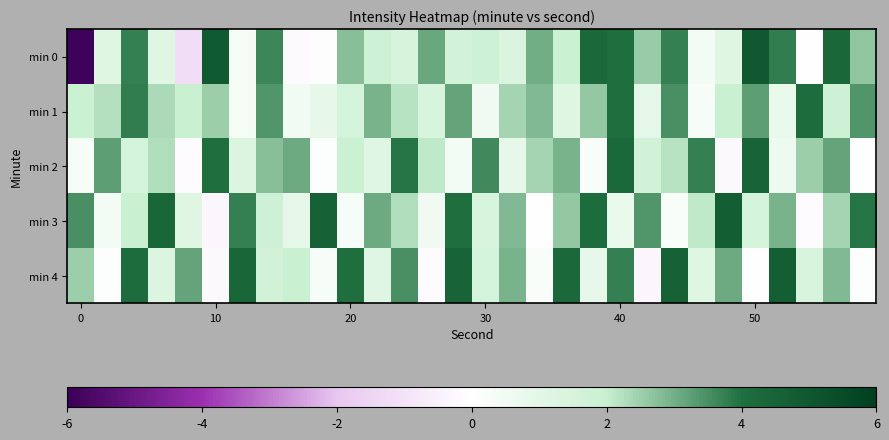

Rank the series by their maximum value, from highest to lowest.

min 0, min 3, min 4, min 2, min 1